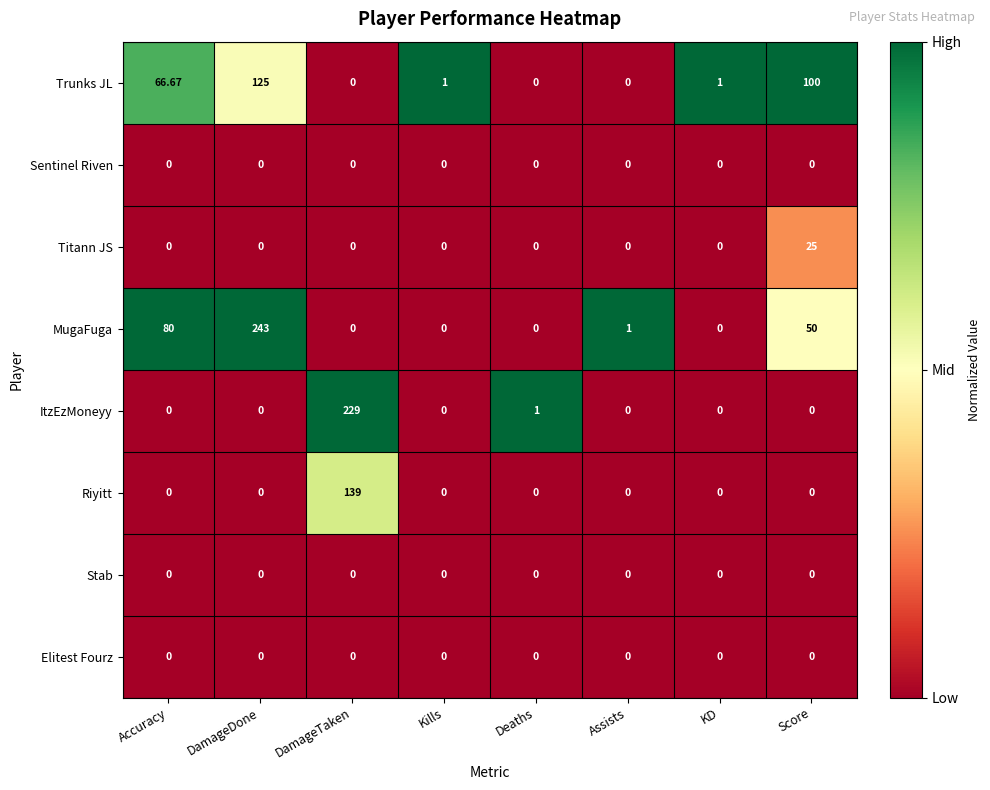

At how many categories does at least one series exceed 0?

8